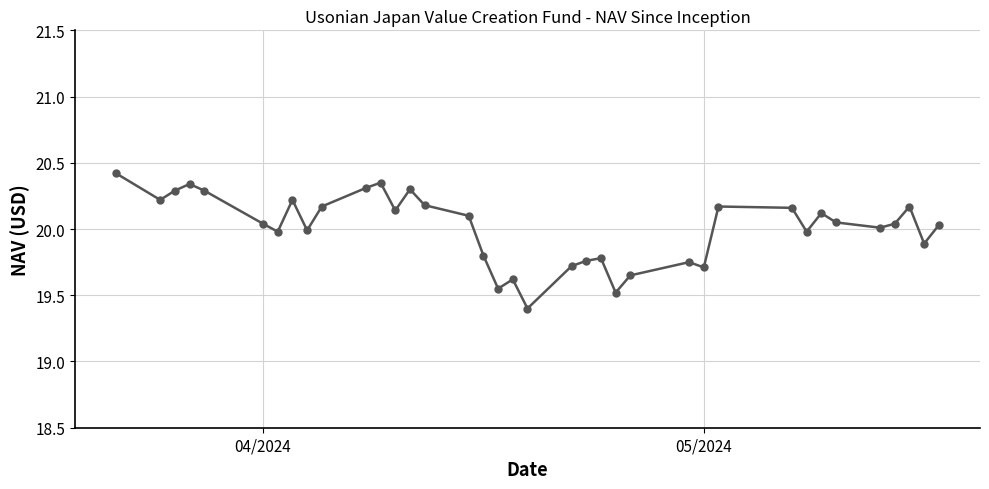

True or false: the data has more than 2 interior local peaks.

True